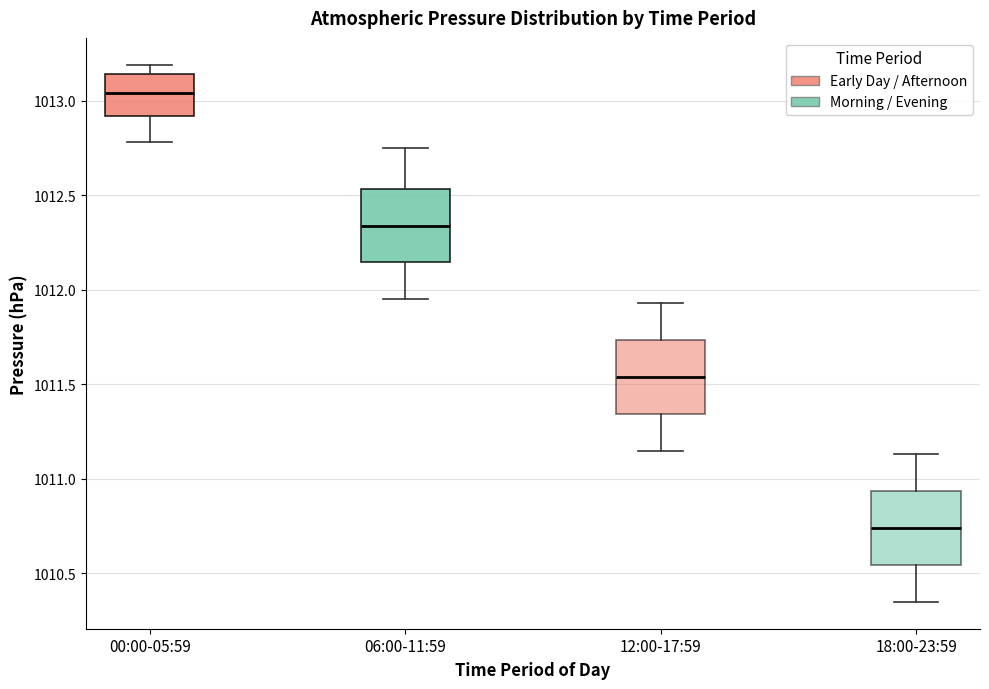

Which box has the highest median line?

00:00-05:59